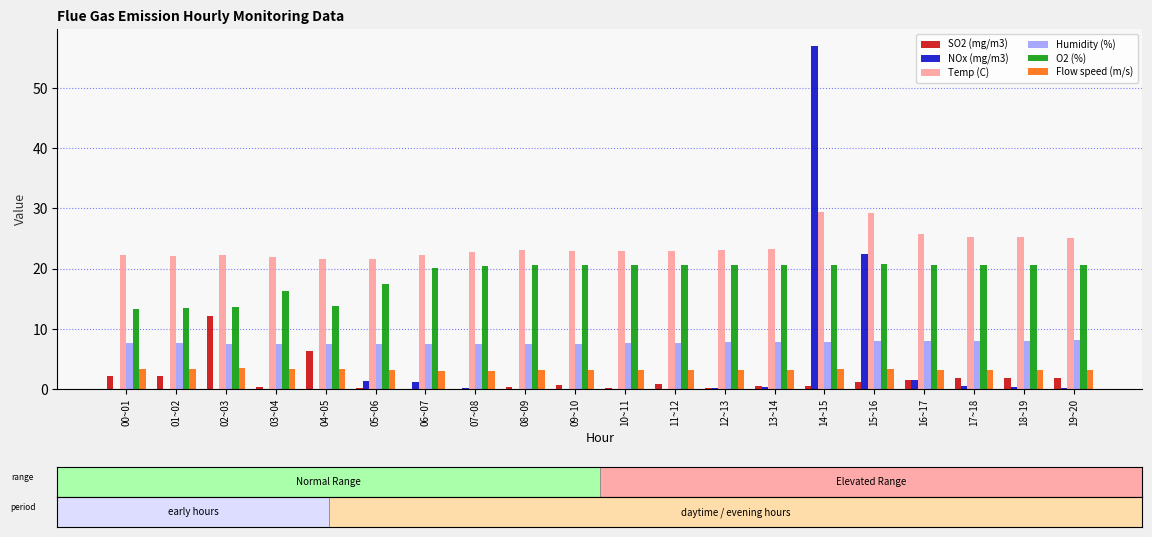

Which series has the largest total across all categories?

Temp (C)